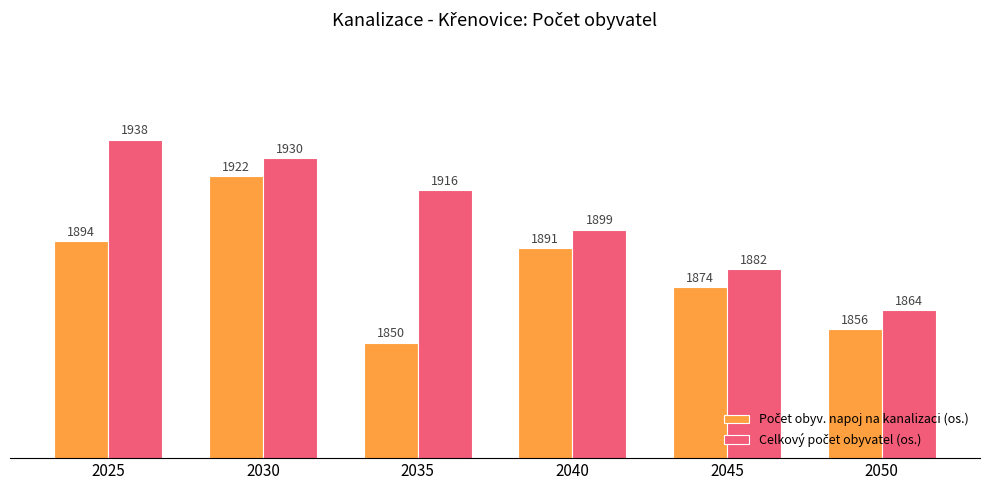

At how many categories does at least one series exceed 1914?

3